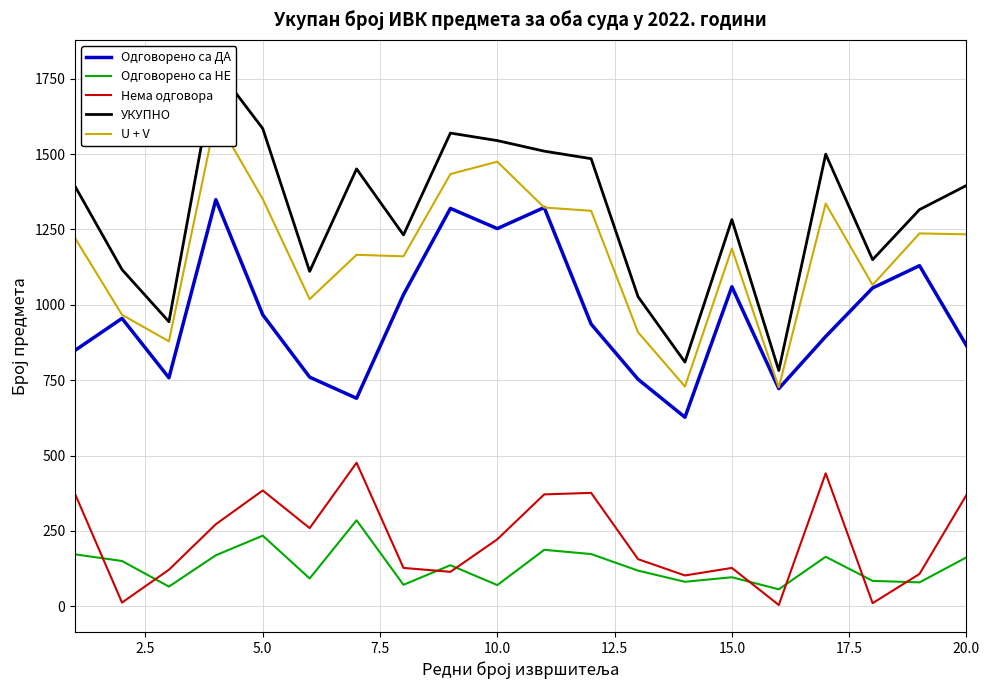

What is the difference between the maximum and minimum values in the Одговорено са ДА series?

722